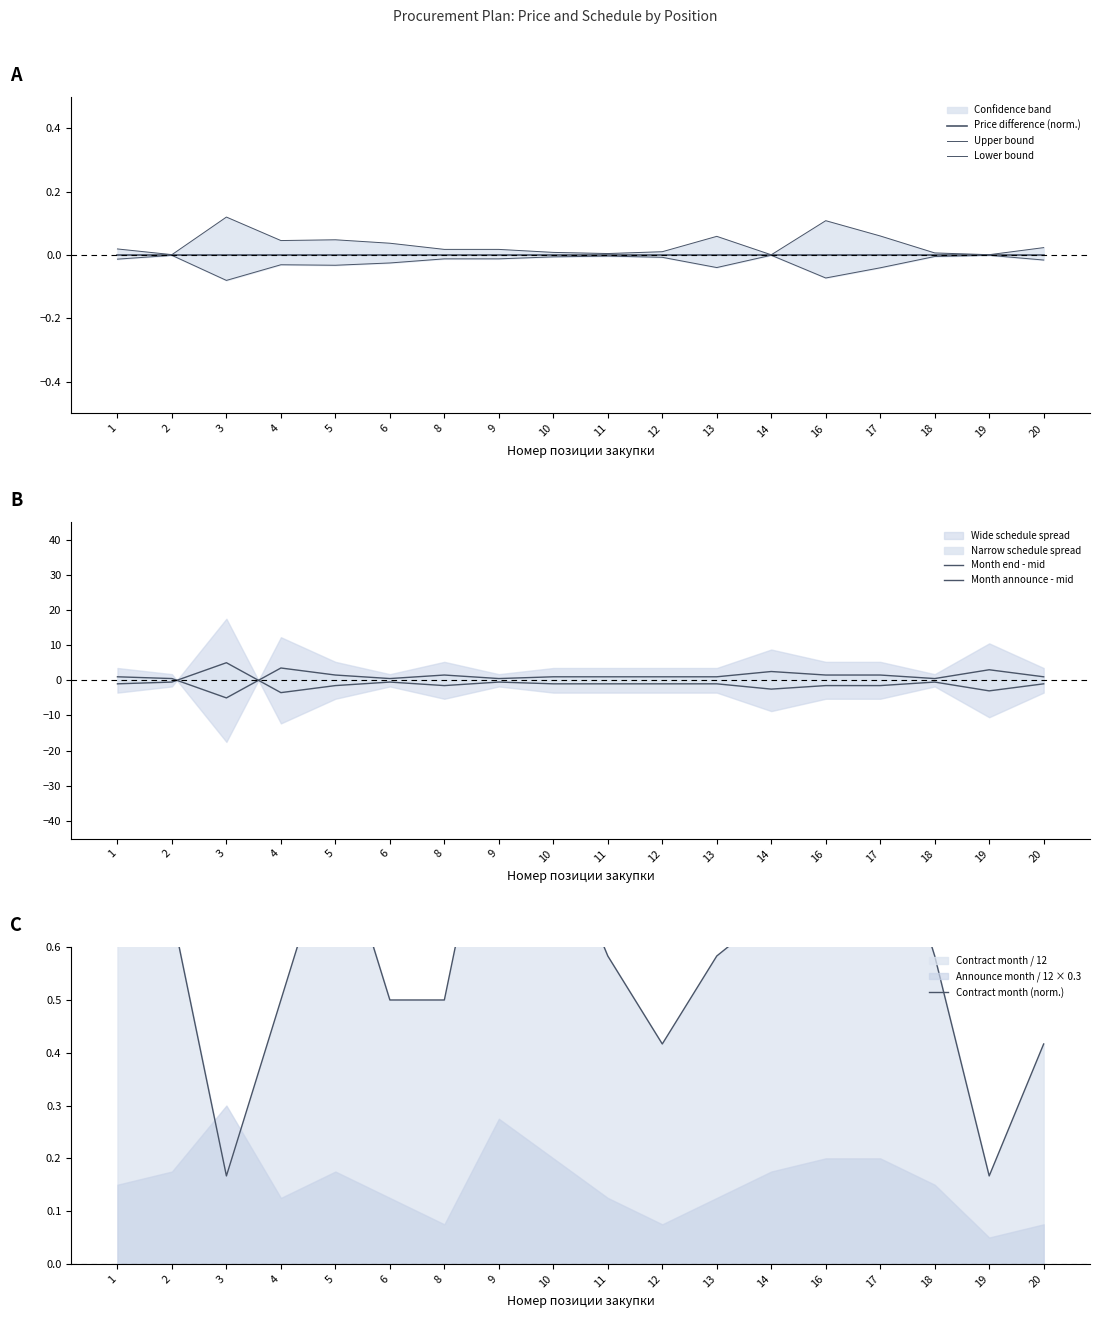

The Upper bound series shows 0.0 at 16. True or false?

False